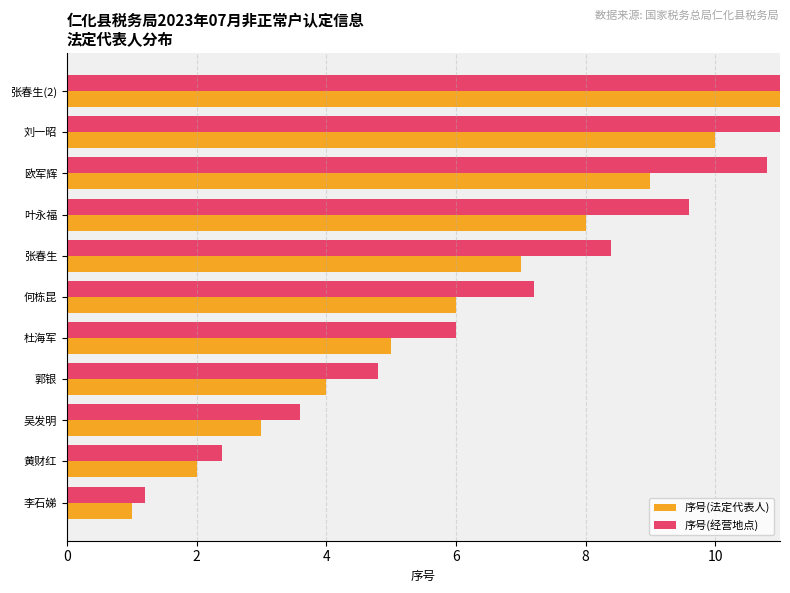

What is the sum of all 序号(经营地点) values?

76.0